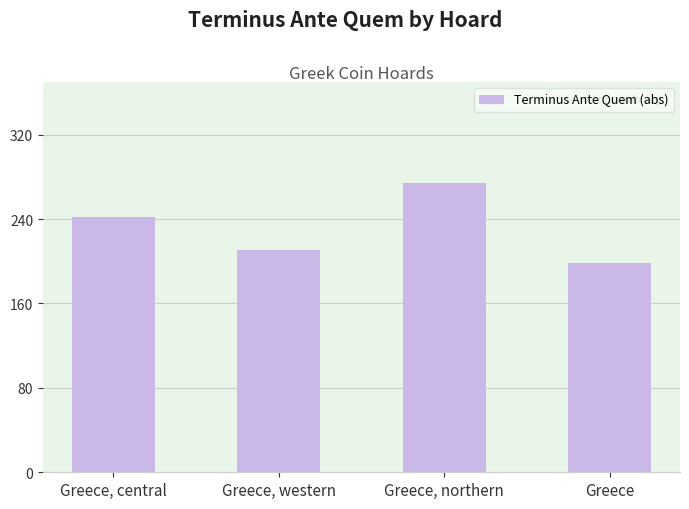

How many categories are shown in the chart?

4